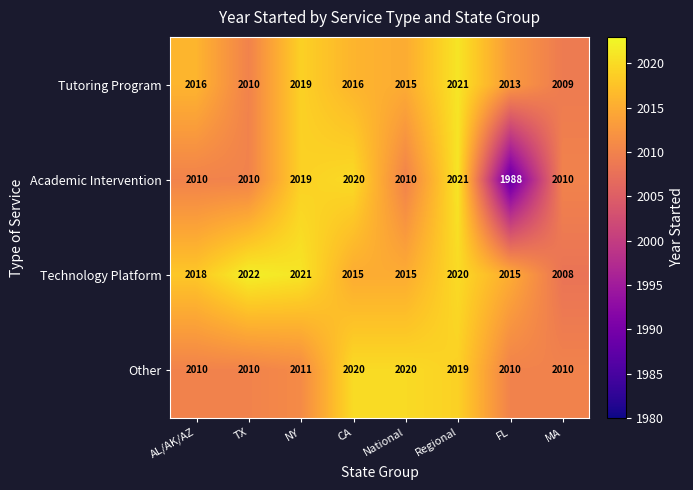

Between NY and CA, which series saw the biggest shift?

Other